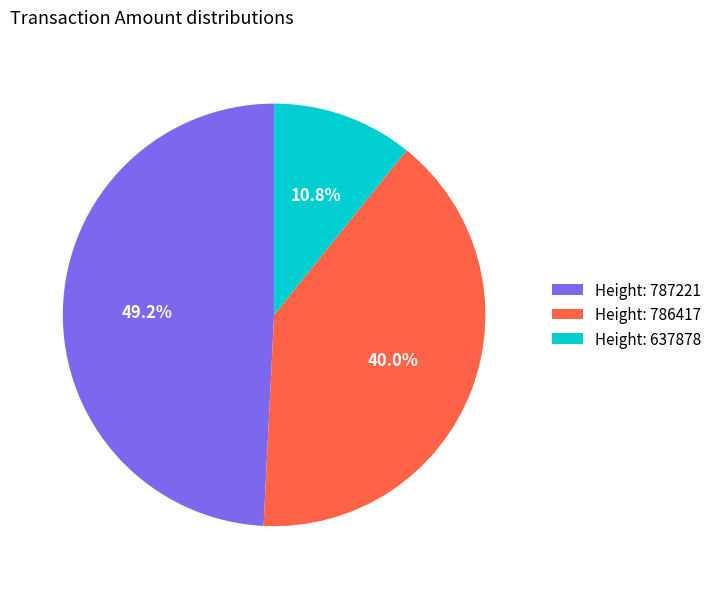

Is there a majority slice in this chart?

No